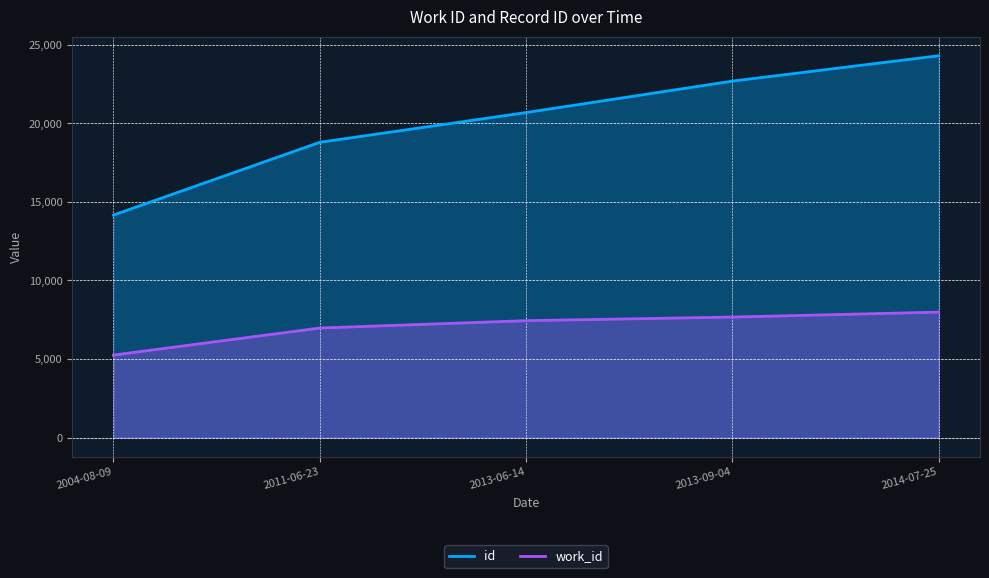

Which series has the largest total across all categories?

id